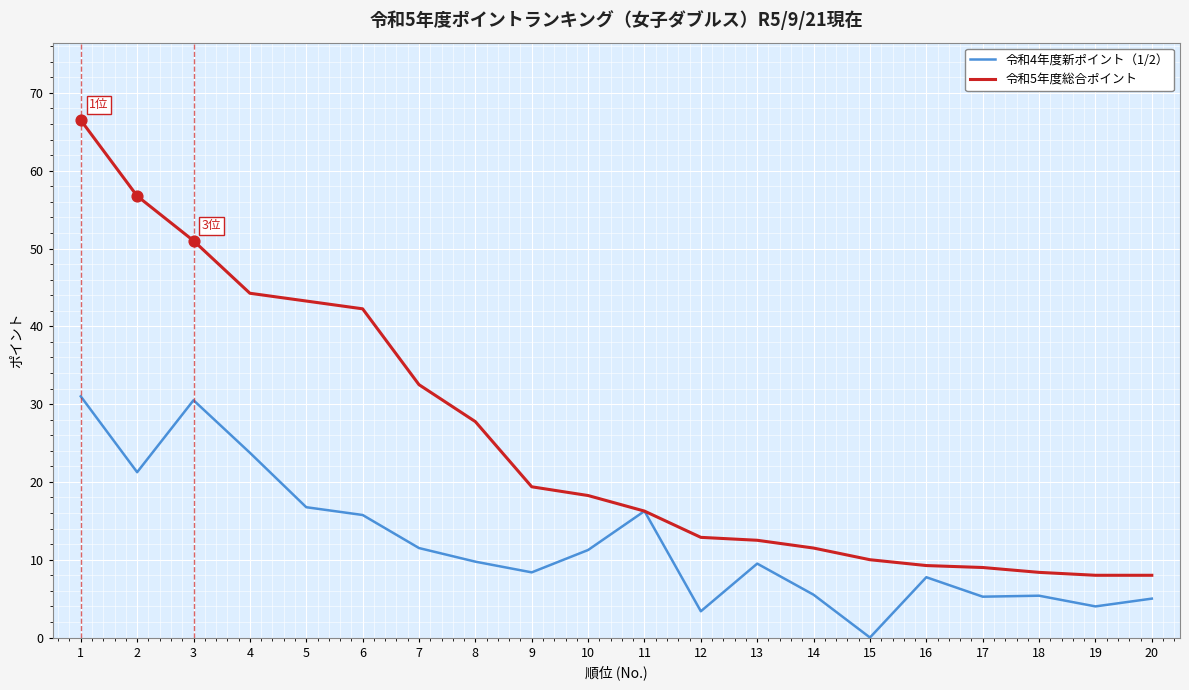

At how many categories does at least one series exceed 25?

8